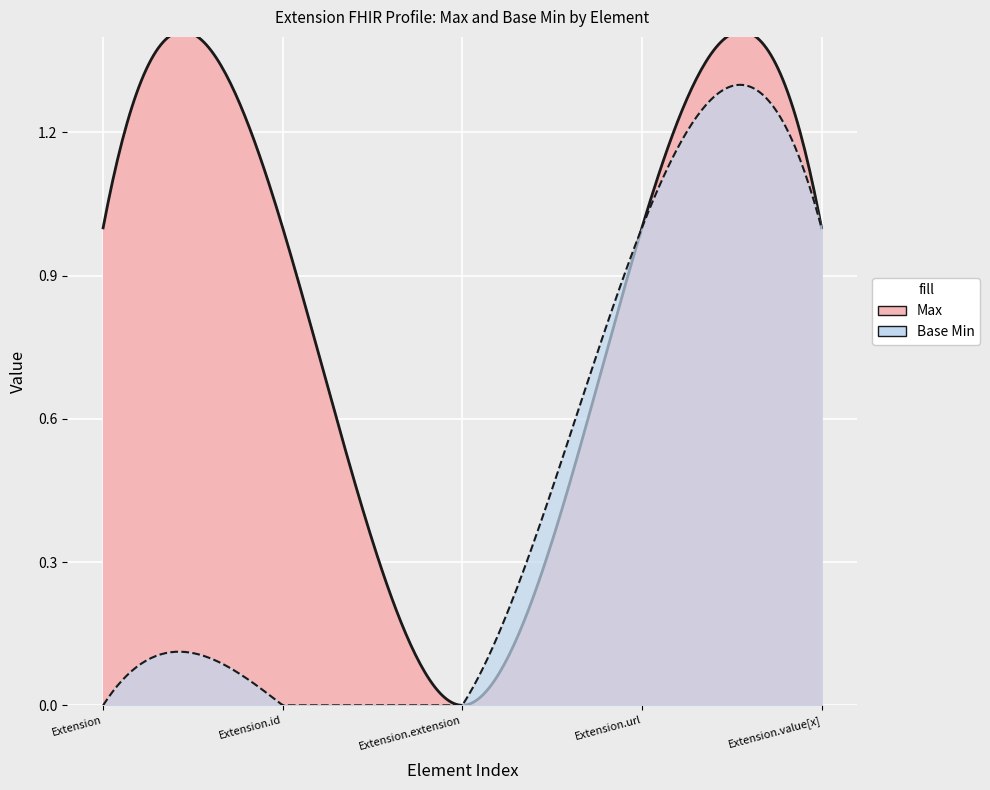

Reading left to right, what are all the values shown in this chart?

Max: 1	1	0	1	1
Base Min: 0	0	0	1	1